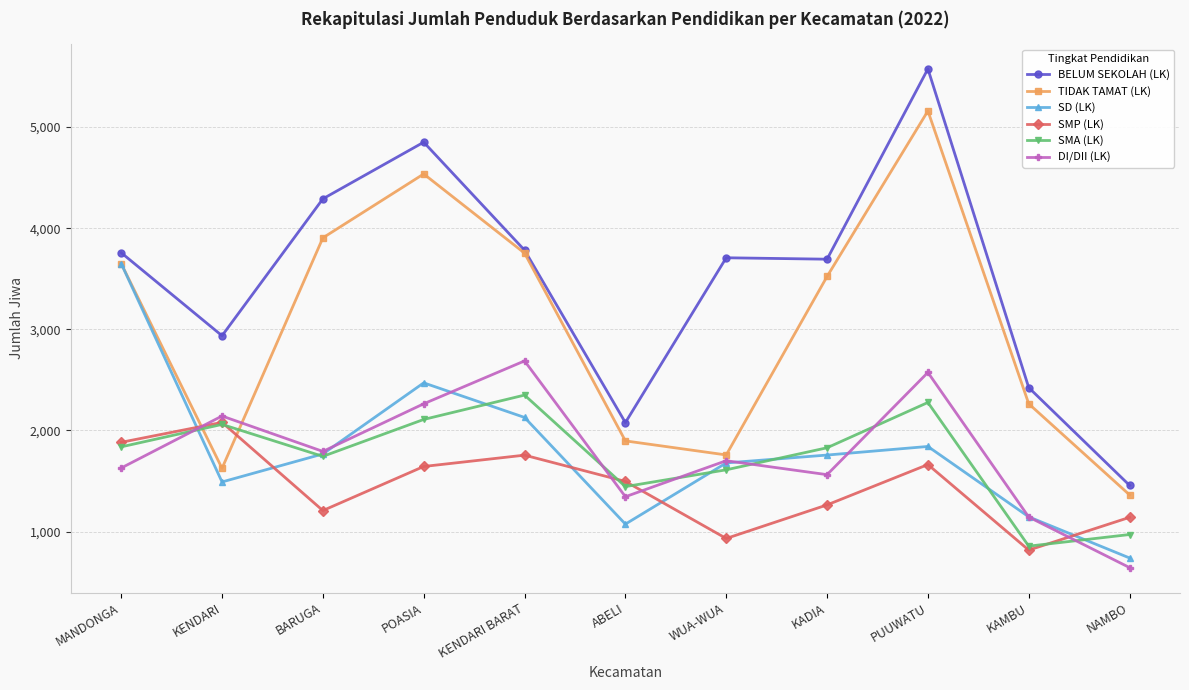

How many categories are shown in the chart?

11